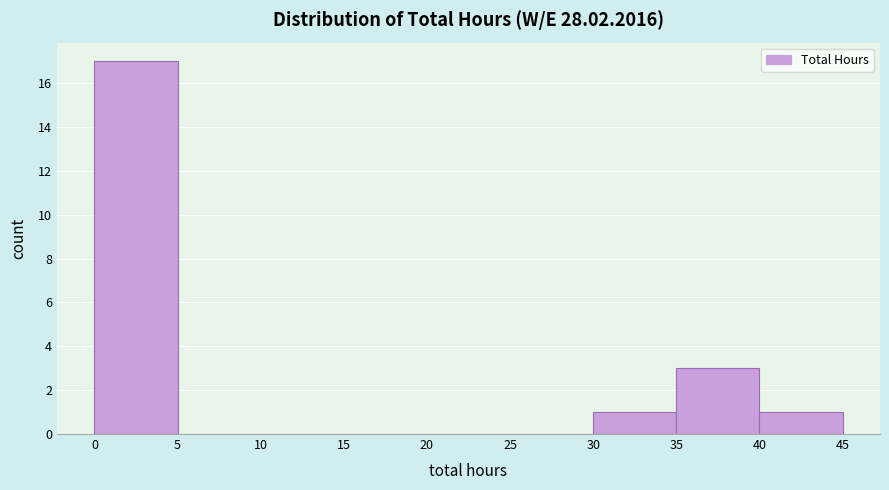

Reading left to right, list every bar in this chart as the range it spans on the x-axis followed by its height. The values are not printed on the chart, so give them approximately, as read against the axis.

0 to 5: 17
5 to 10: 0
10 to 15: 0
15 to 20: 0
20 to 25: 0
25 to 30: 0
30 to 35: 1
35 to 40: 3
40 to 45: 1